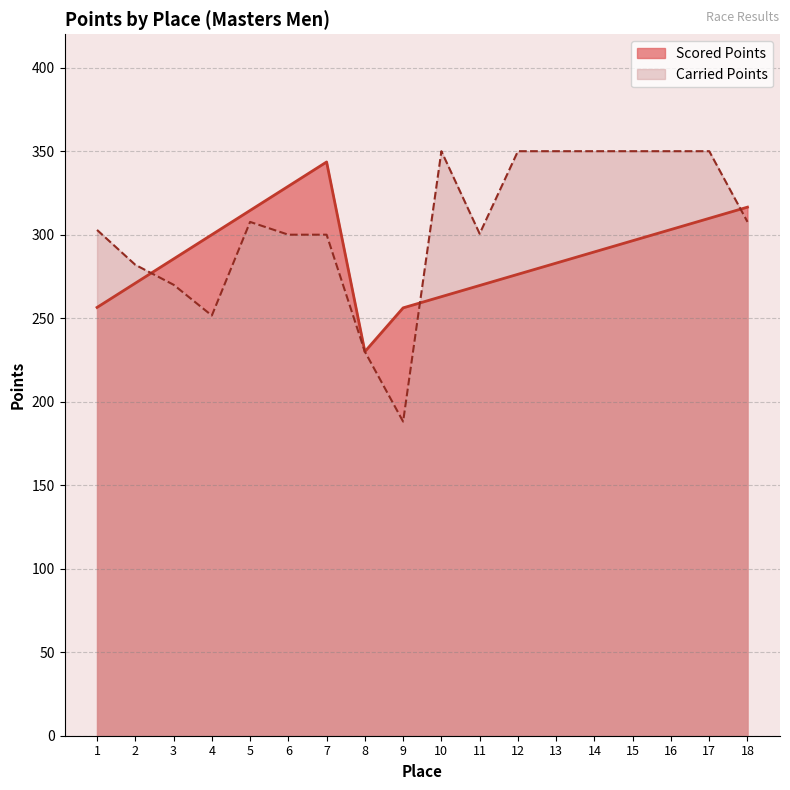

Is it true that Scored Points equals 405.1 at 13?

False